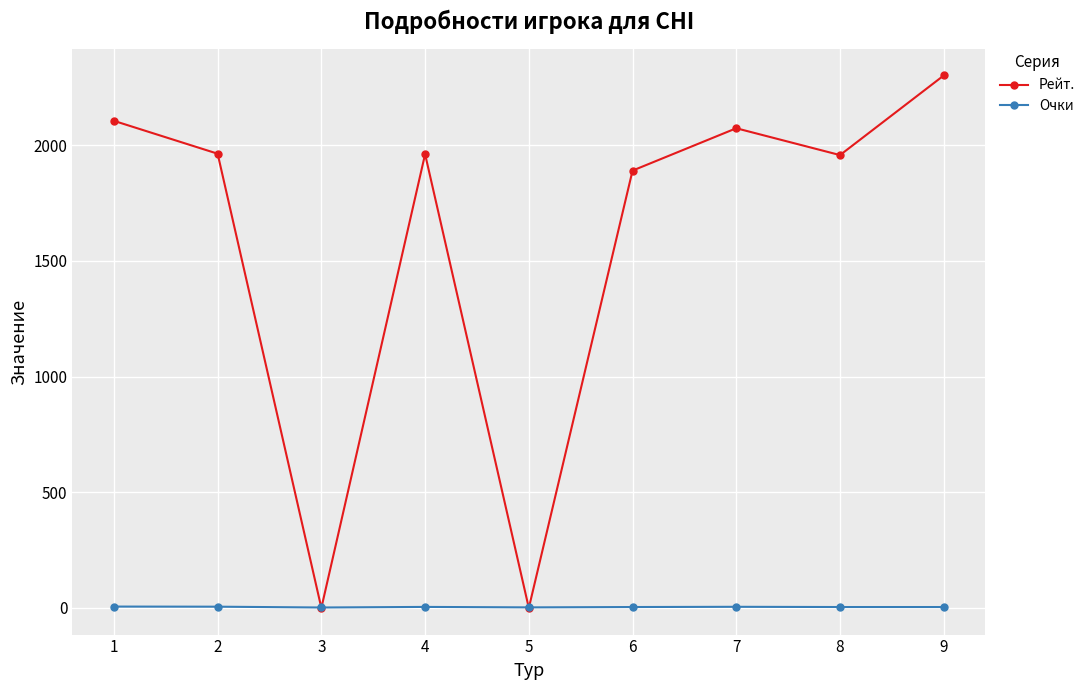

At which label is Рейт. closest to 1150?

6